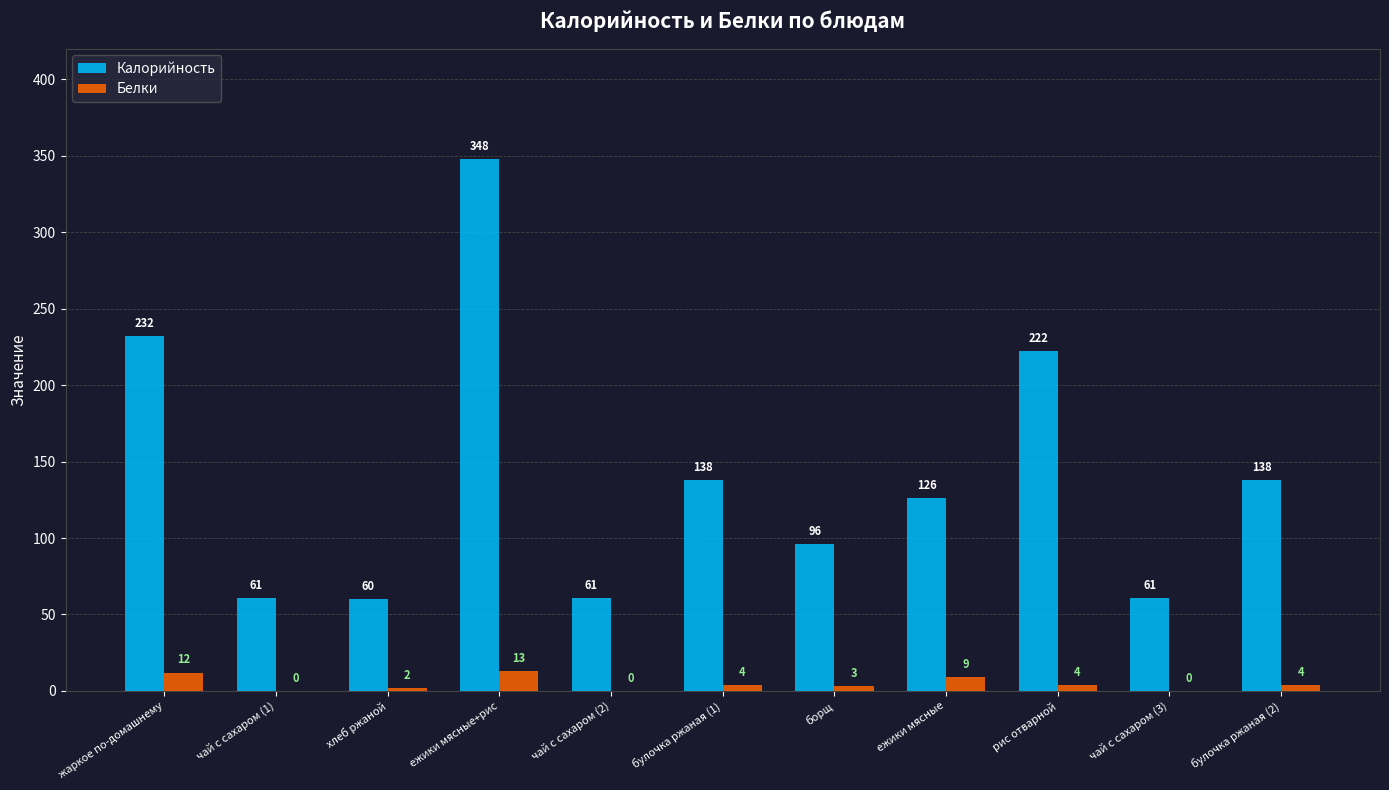

What is the maximum value for Калорийность?

348